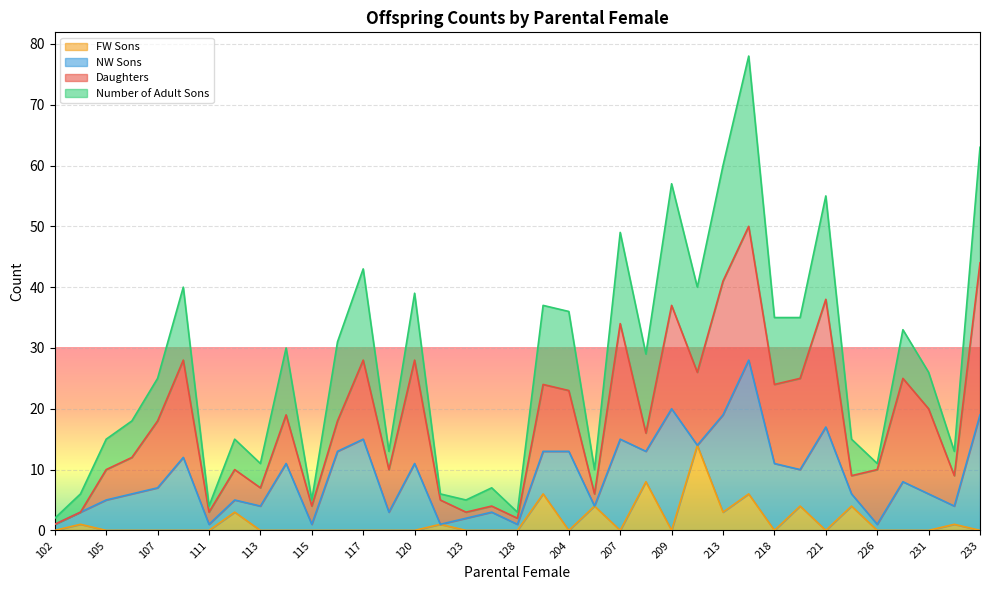

Between 114 and 208, which series saw the biggest shift?

FW Sons